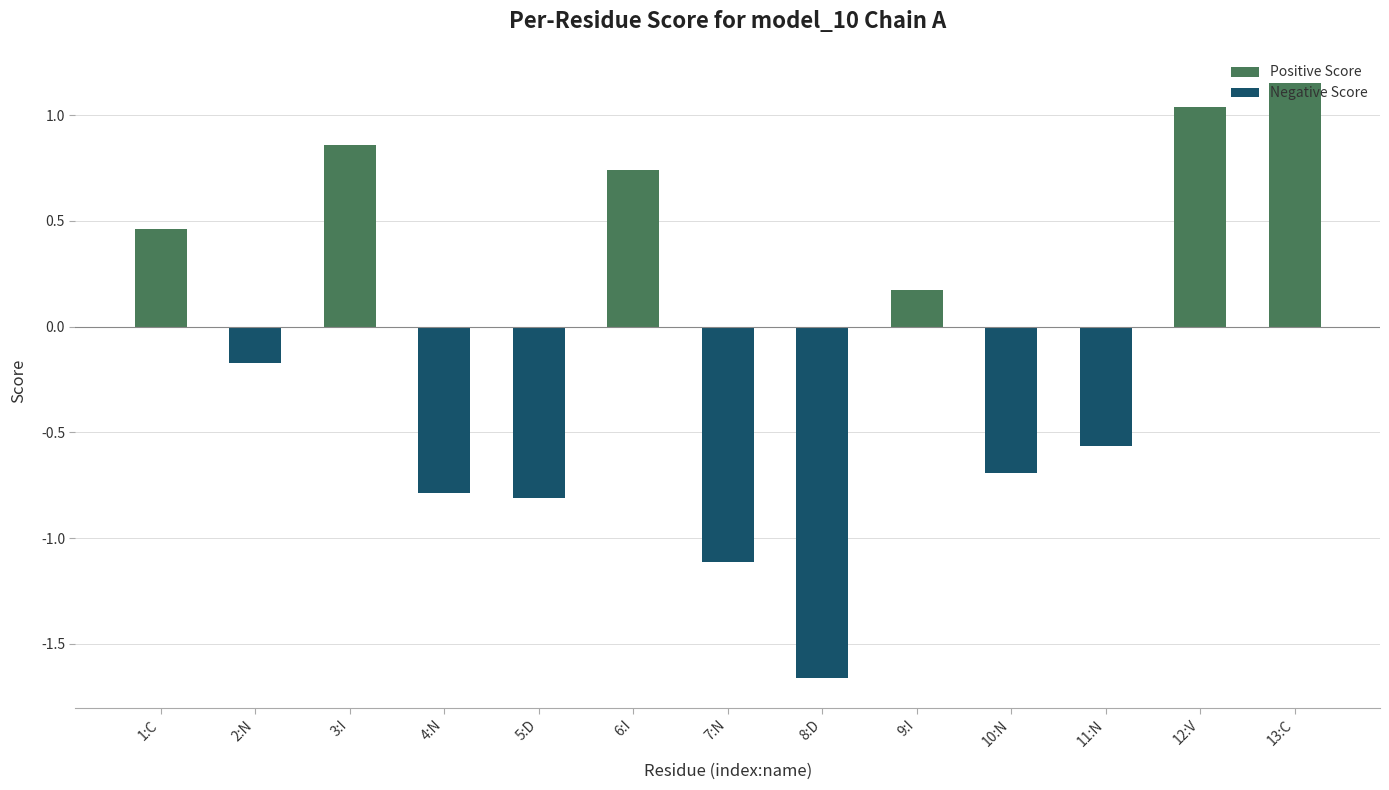

How many positive values does the Positive Score series have?

6